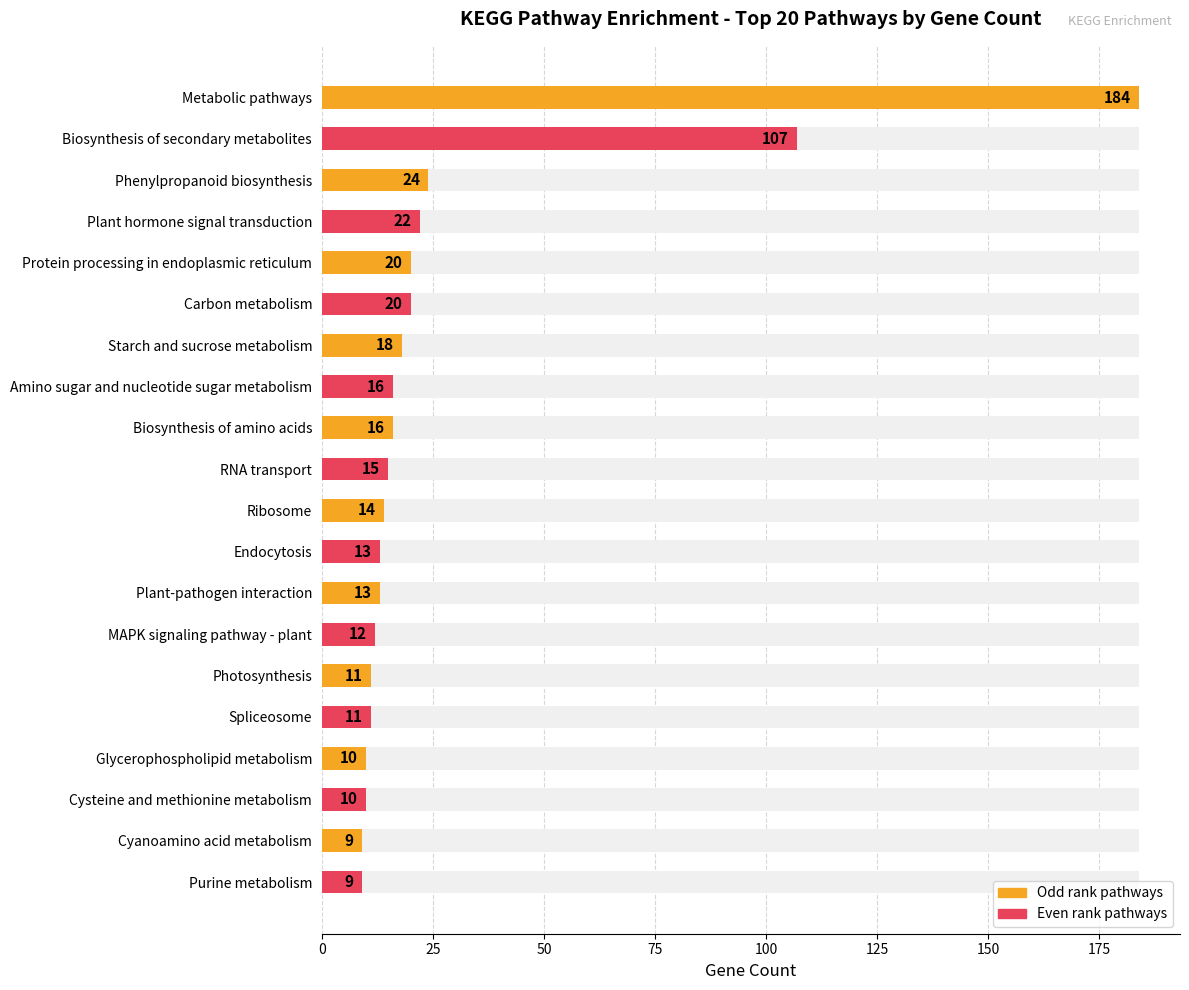

What is the sum of all values?

554